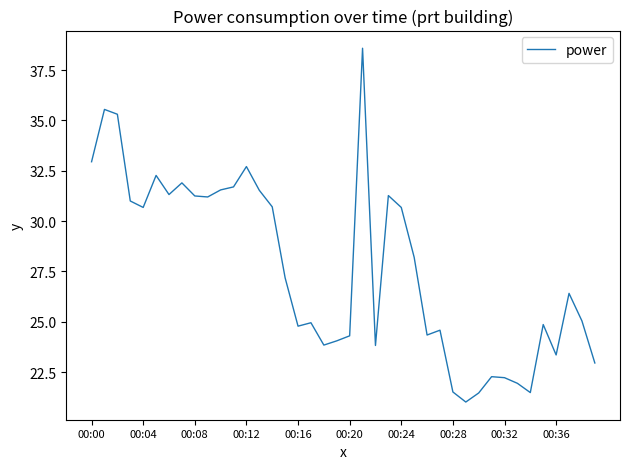

How many lines are shown in the chart?

1